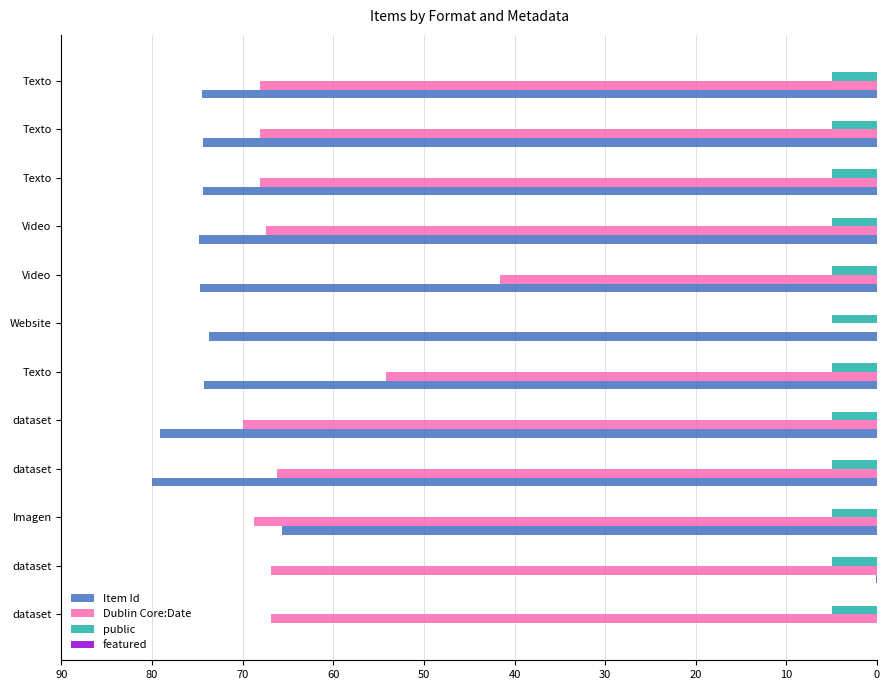

How many data points does each series have?

12